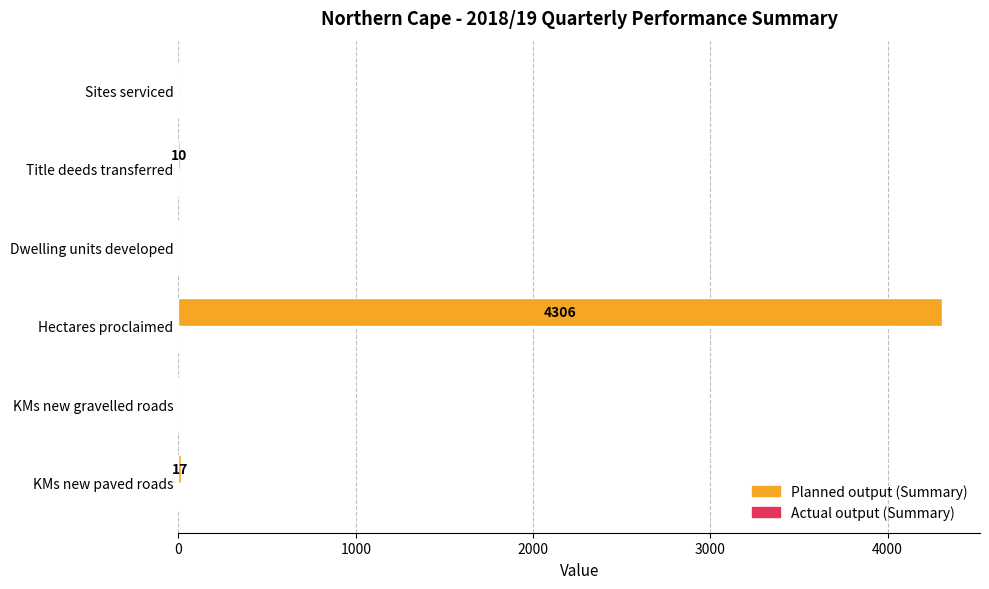

Which category has the highest value across all series?

Hectares proclaimed